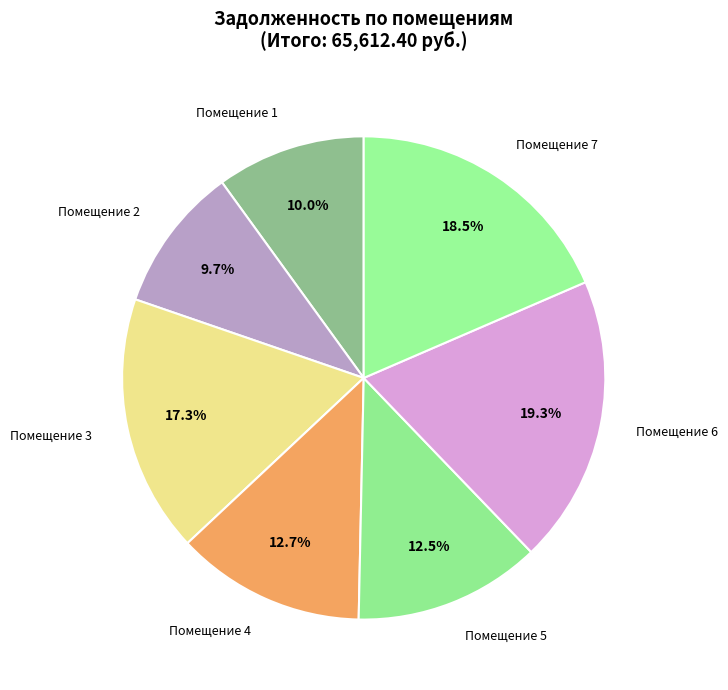

Count the number of slices in the pie.

7